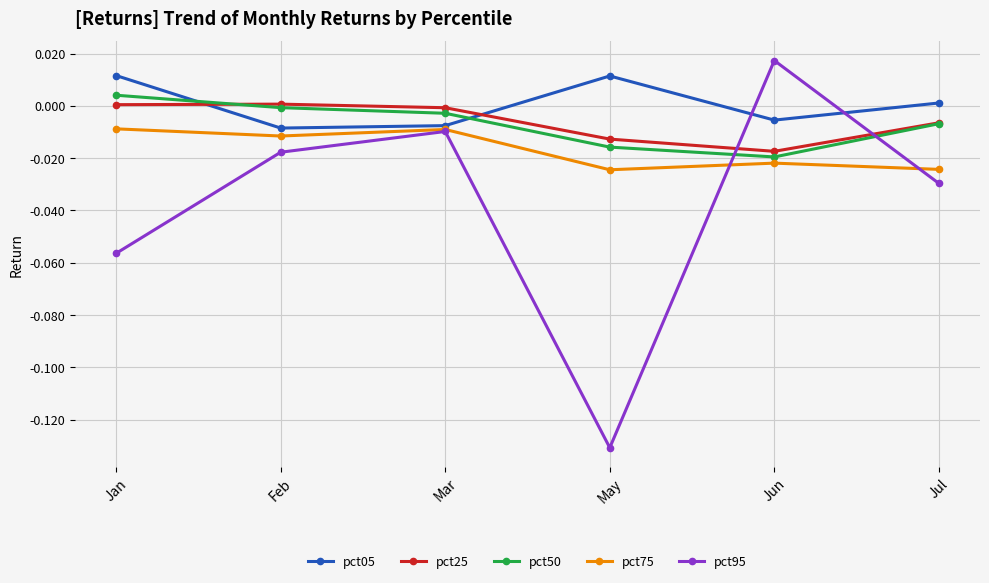

What is the label of the 1st point from the left?

Jan